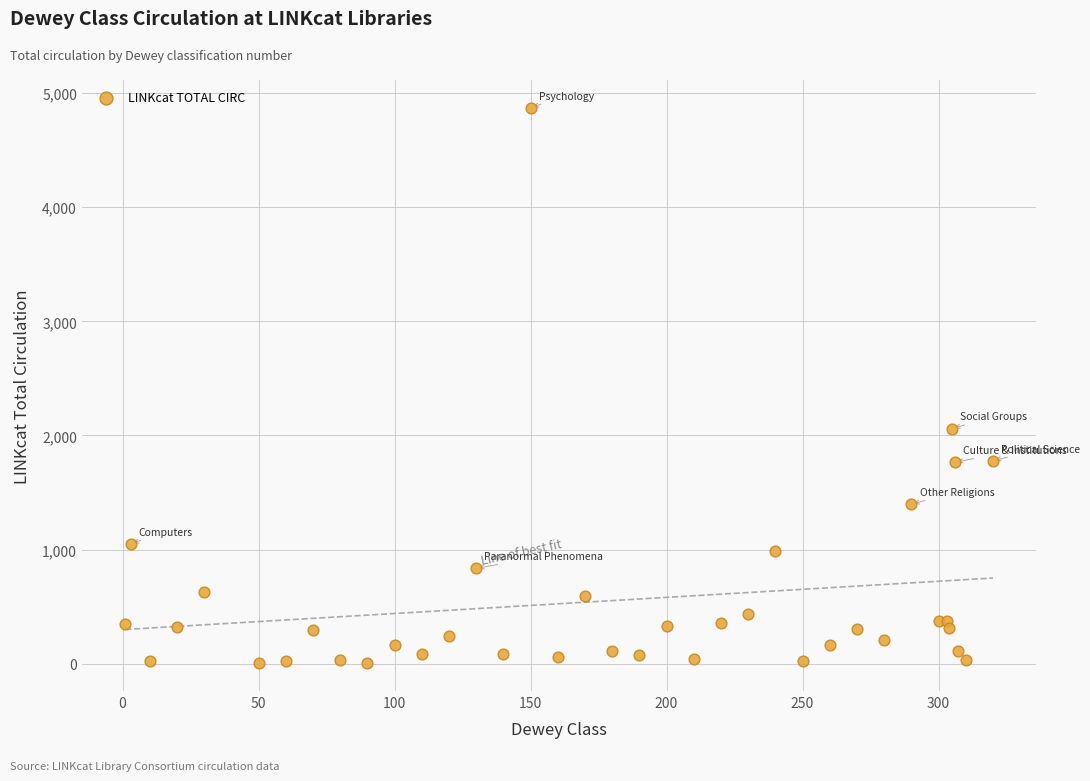

What Y value in the scatter plot is closest to 2437?

2060